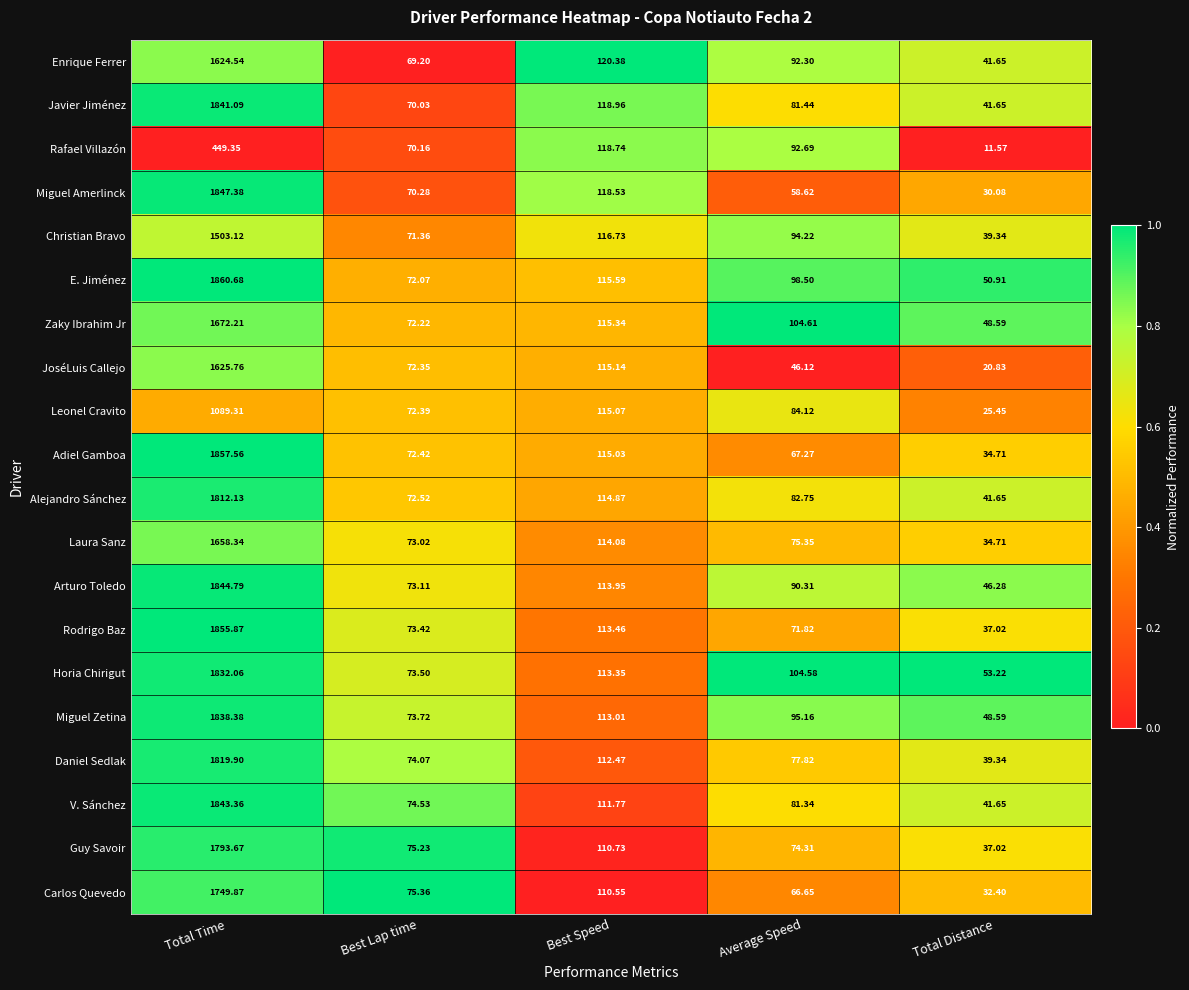

List the labels in order of Carlos Quevedo value, smallest first.

Total Distance, Average Speed, Best Lap time, Best Speed, Total Time